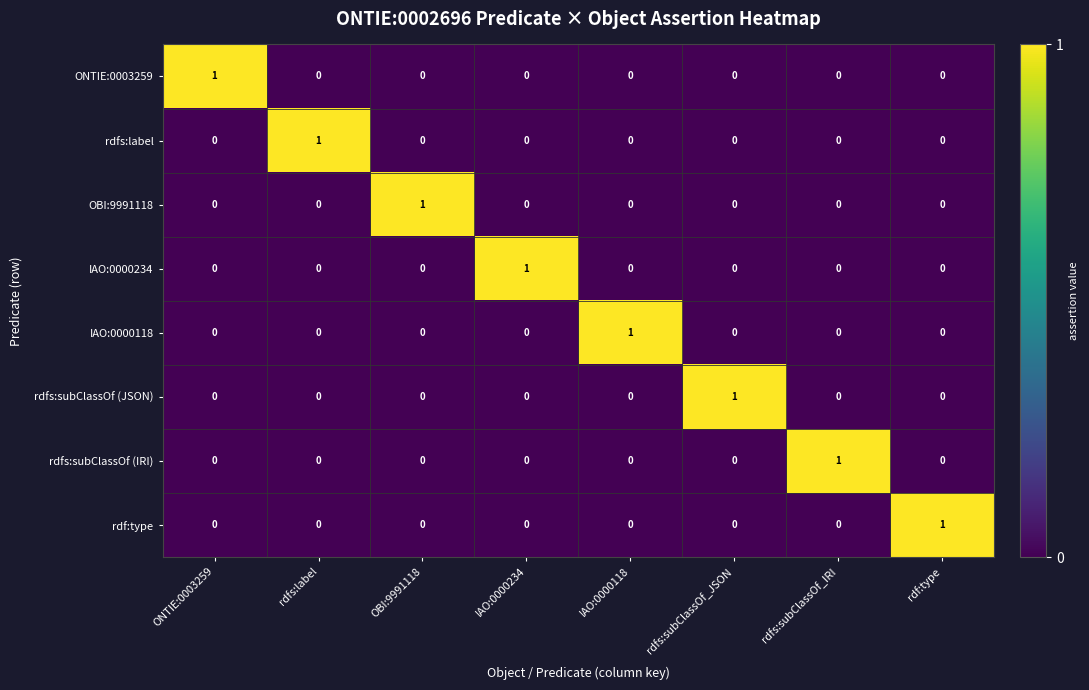

The rdfs:subClassOf (IRI) series shows 0 at ONTIE:0003259. True or false?

True